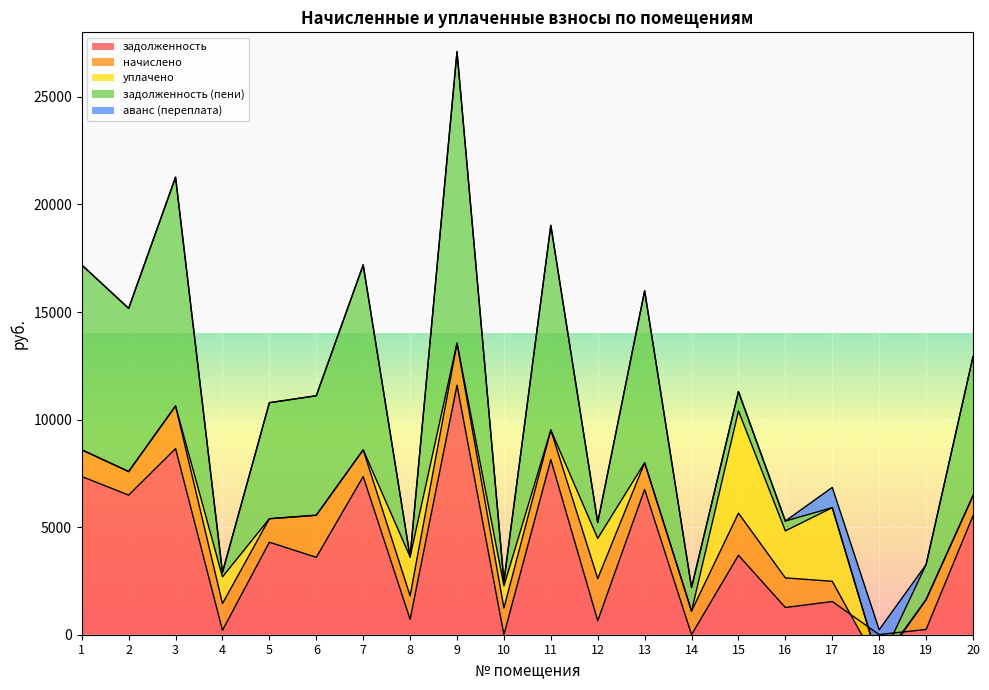

How many values in the задолженность (пени) series exceed 5392?

10